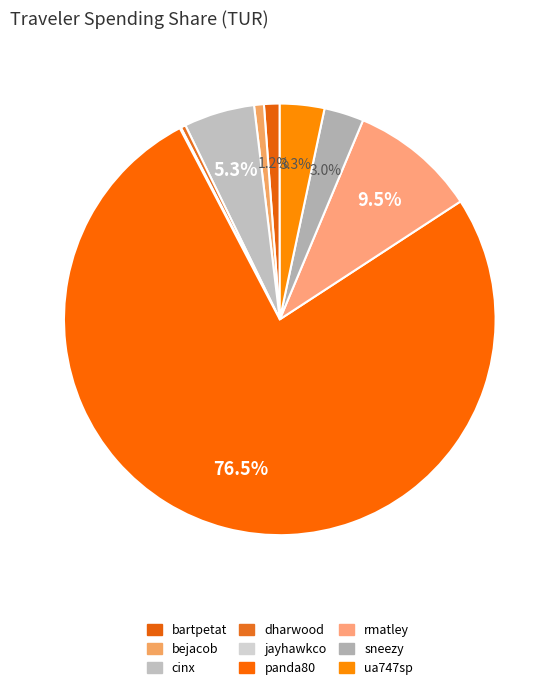

What portion of the pie excludes sneezy?

97.0%